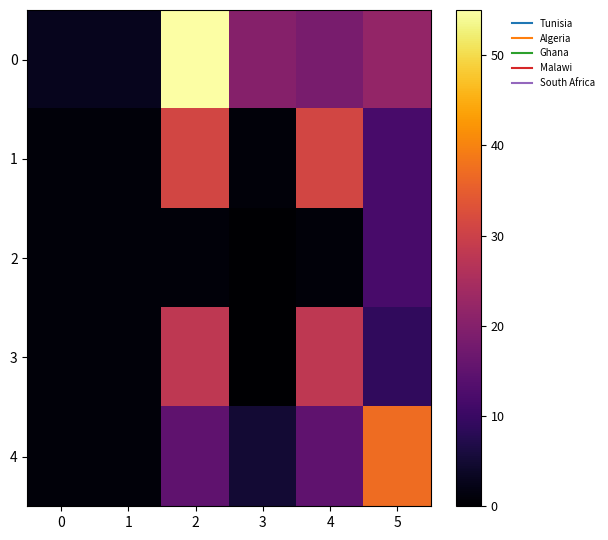

Rank the series by their maximum value, from highest to lowest.

0, 4, 1, 3, 2